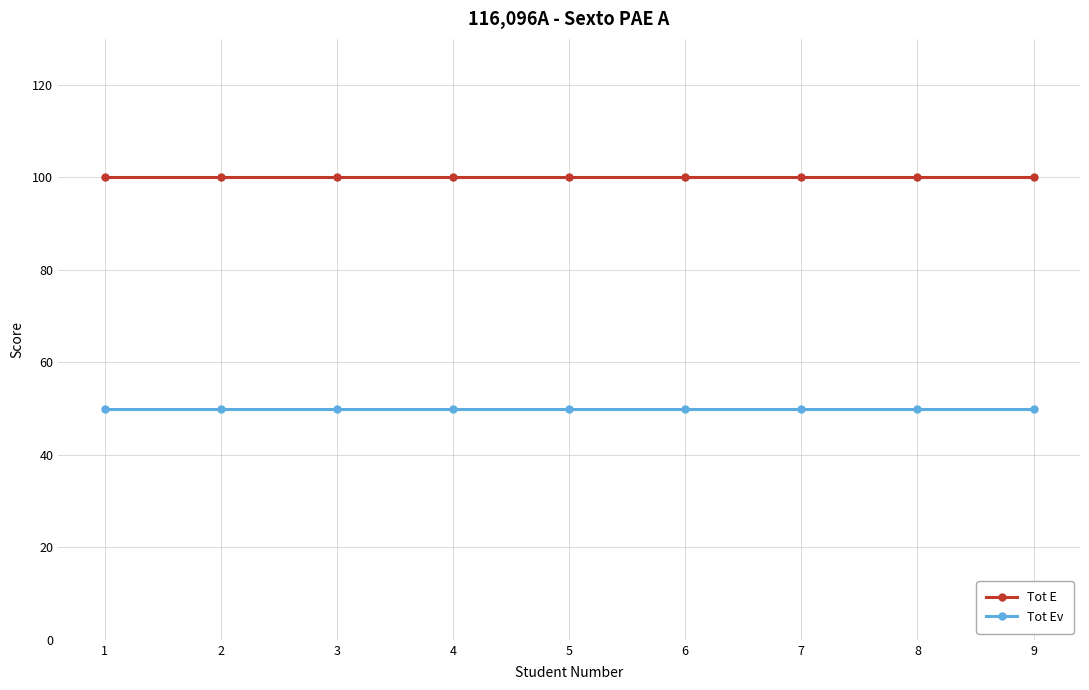

What is the minimum value shown in the chart?

50